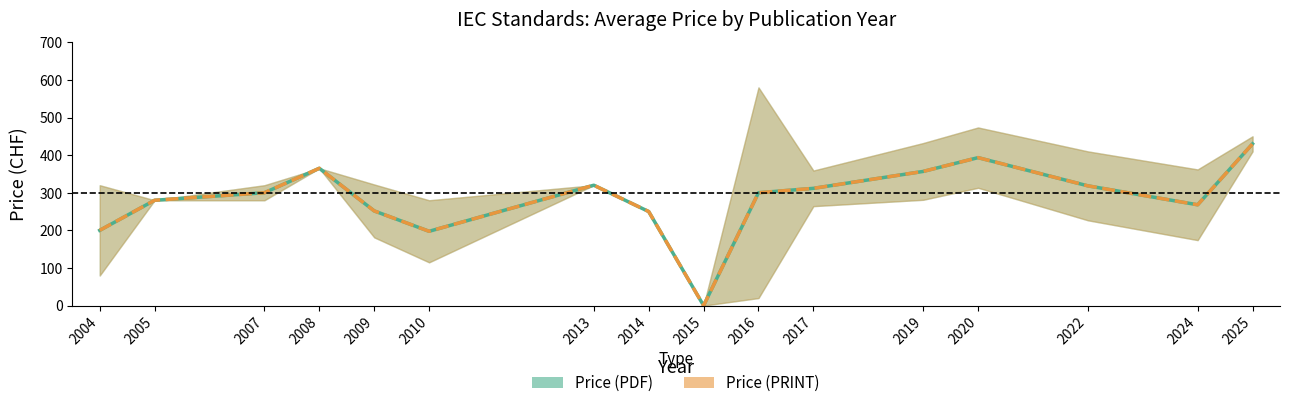

True or false: Price (PDF) has a value of 489.3 at 2019.

False